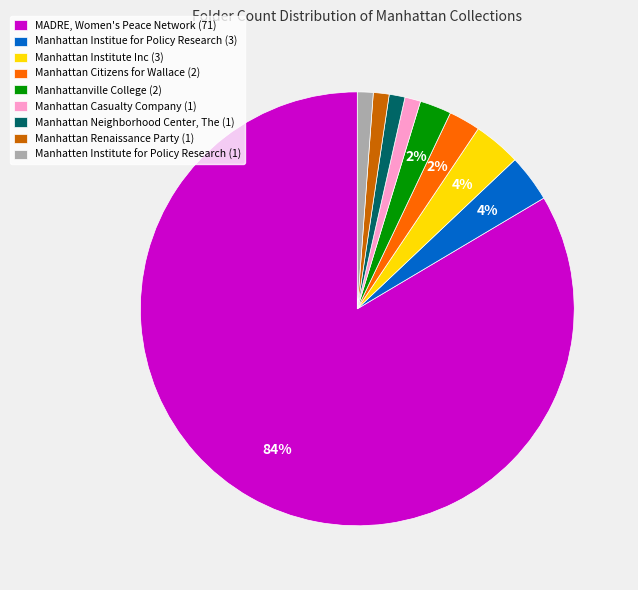

Is it true that Manhattan Neighborhood Center, The is 10% of the pie?

False